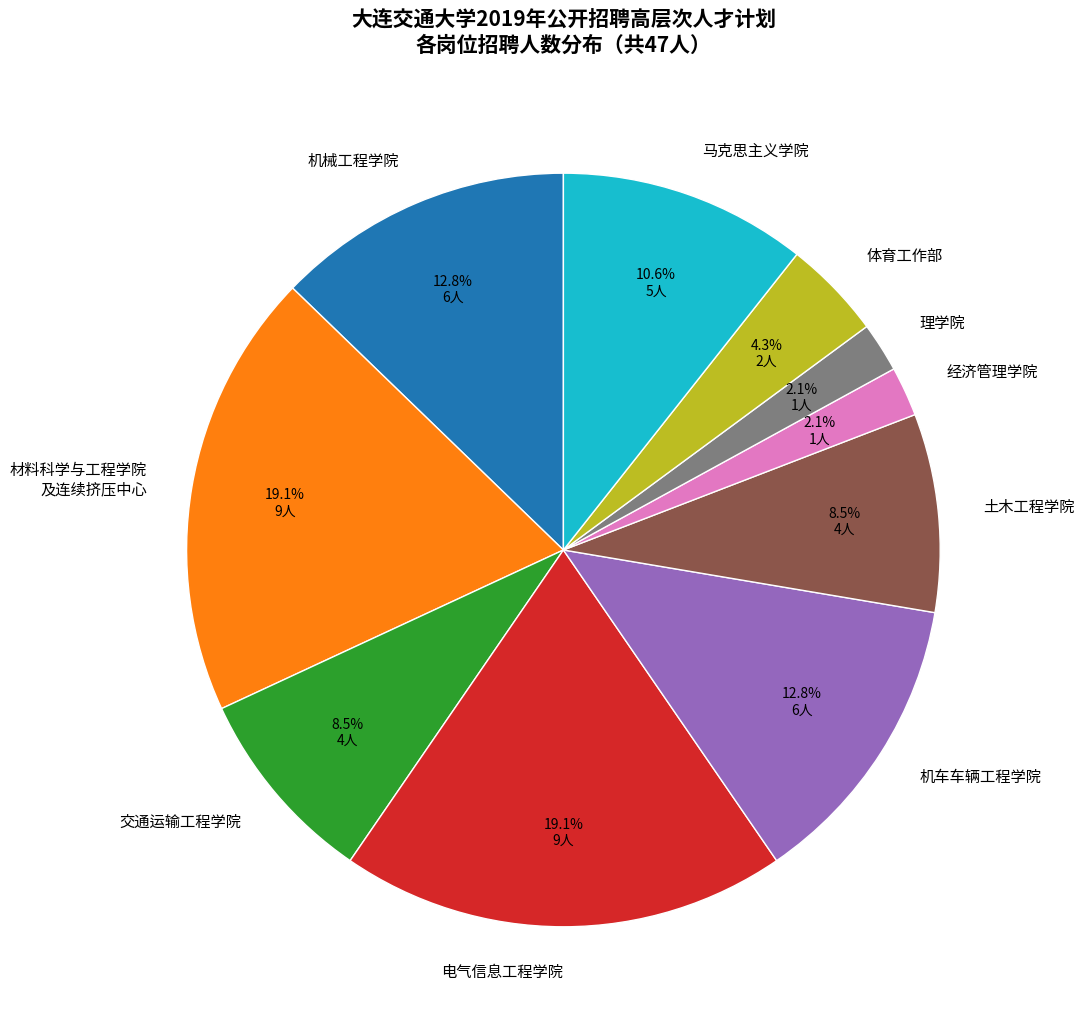

How many slices are in this pie chart?

10